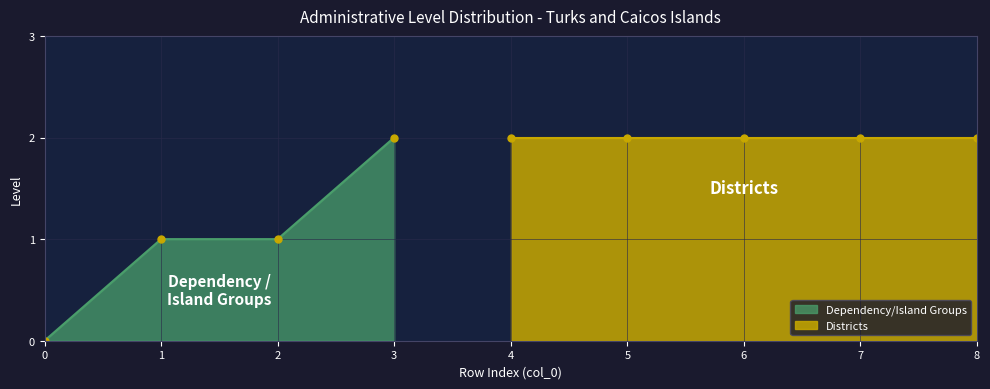

Is it true that the value at 5 is 2?

True